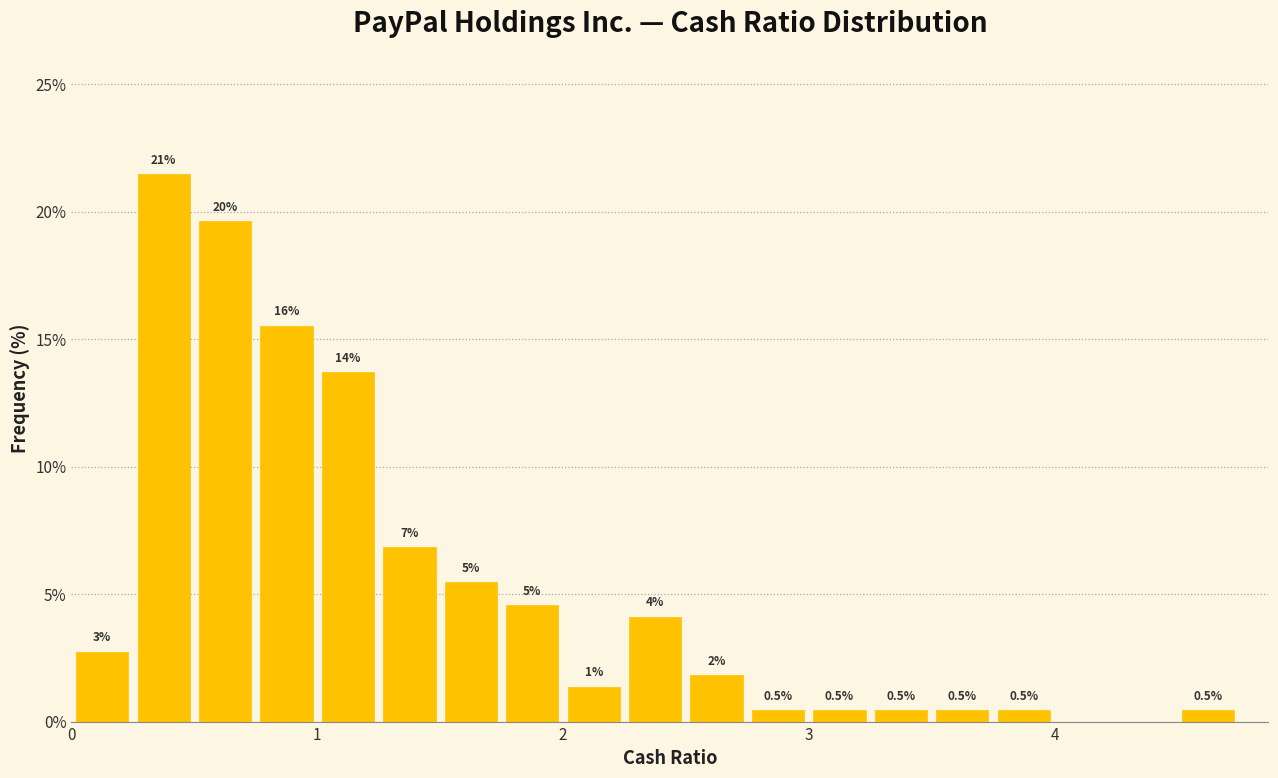

Read against the x-axis, roughly where is the centre of the tallest bar?

0.4